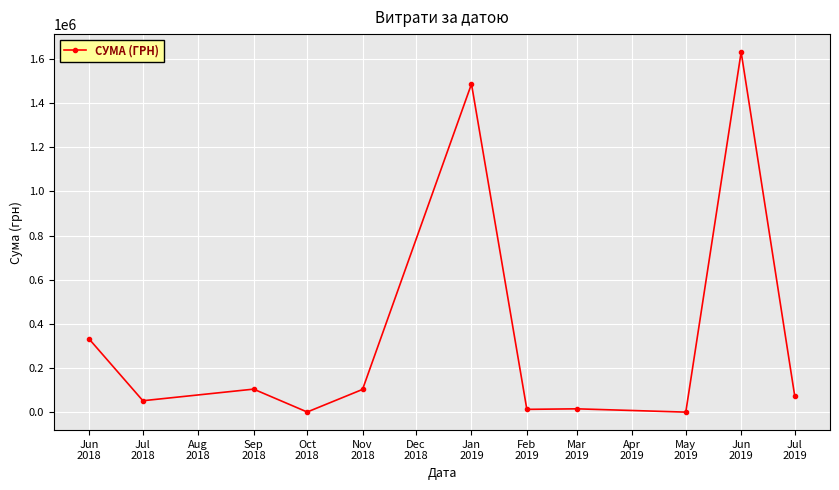

What position from the left is Jun
2018?

1